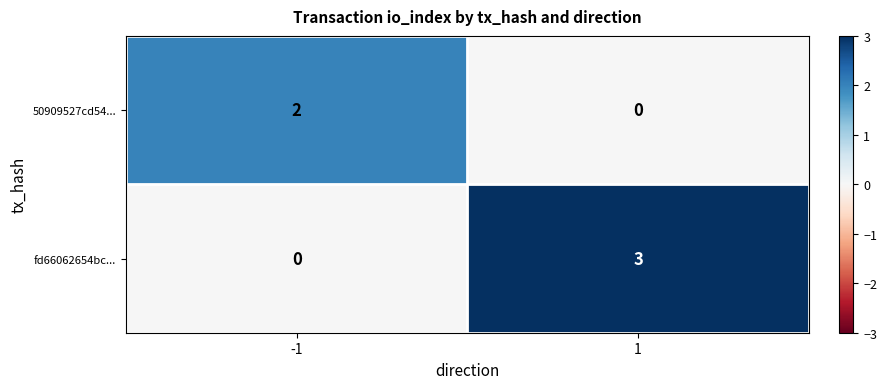

What is the total value across all series at 1?

3